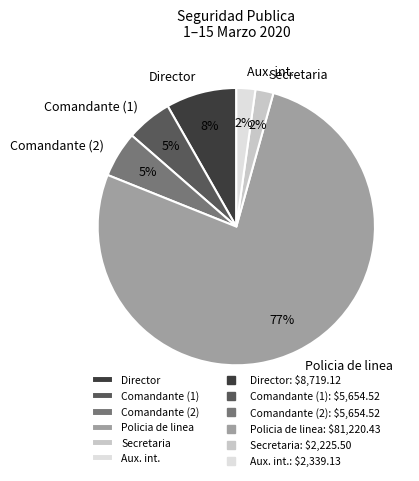

Which category has the biggest portion of the pie?

Policia de linea